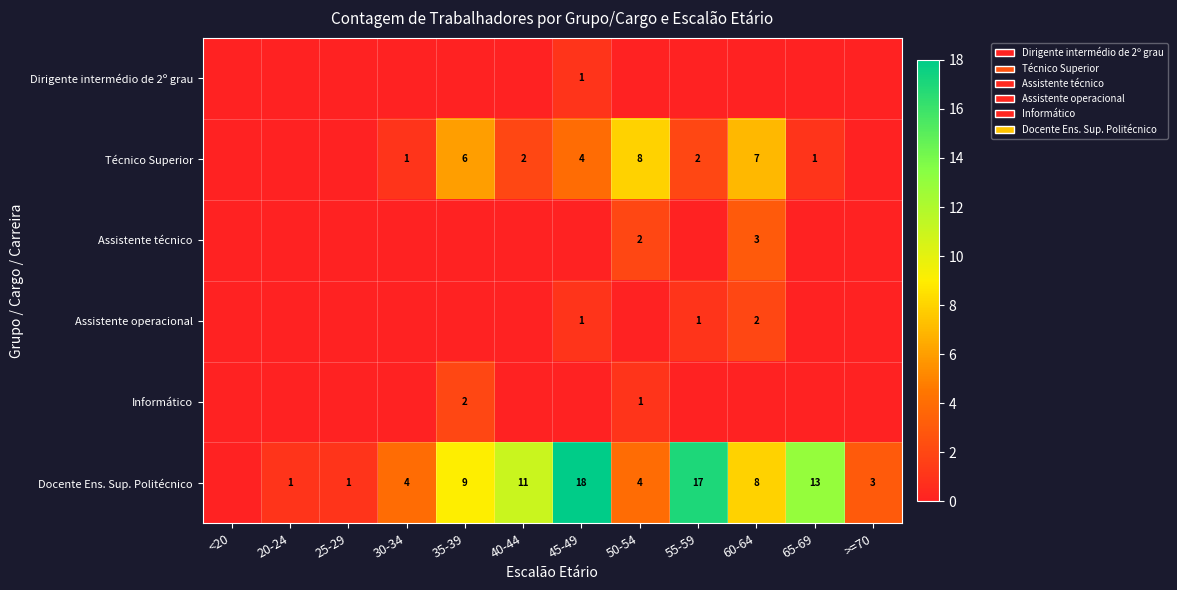

Is it true that Docente Ens. Sup. Politécnico equals 0 at 25-29?

False